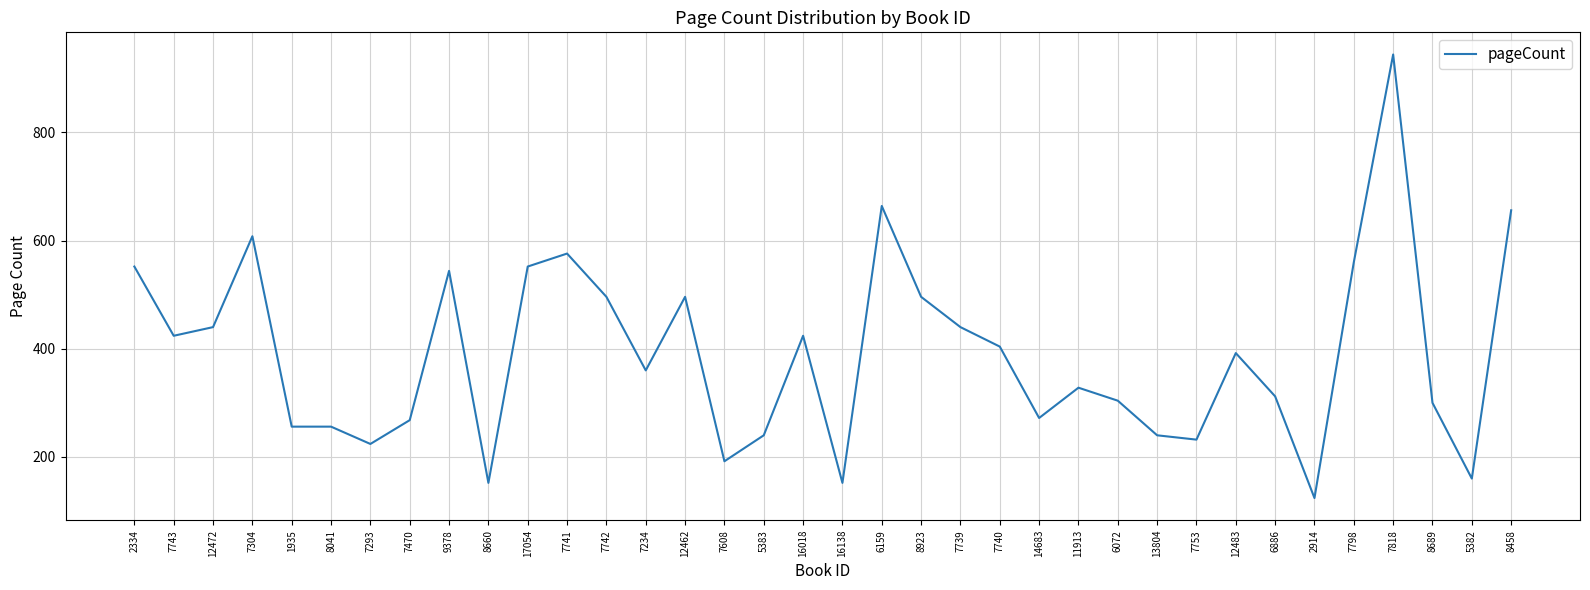

What is the difference between the values at 8689 and 6159?

364